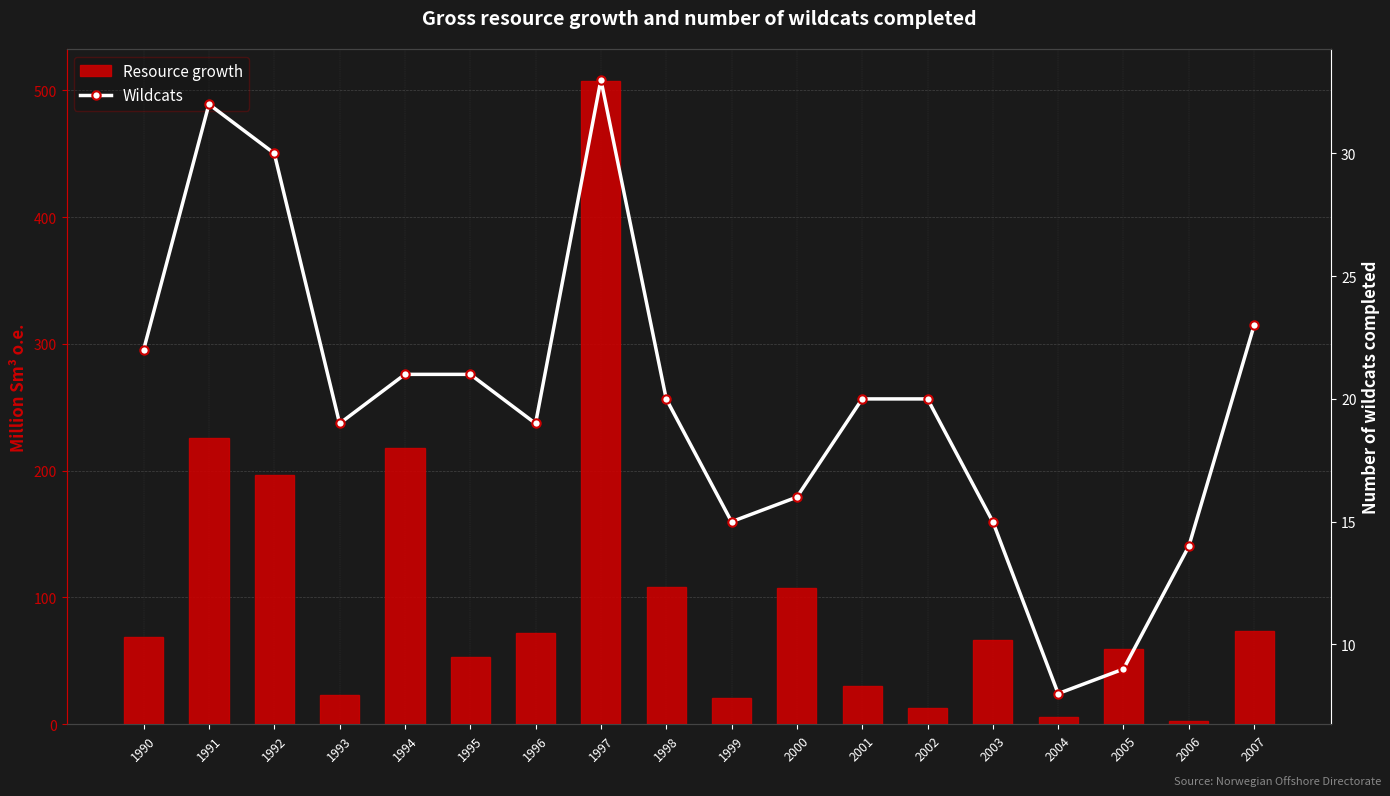

What is the maximum value shown in the chart?

507.2